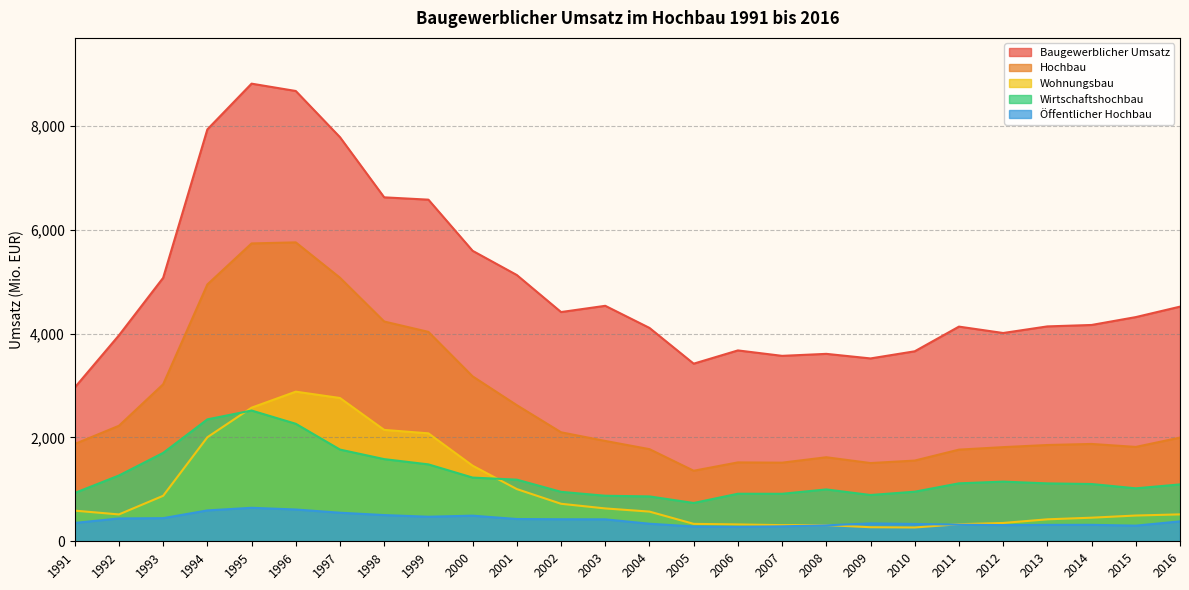

True or false: Baugewerblicher Umsatz and Wirtschaftshochbau cross at least once.

False